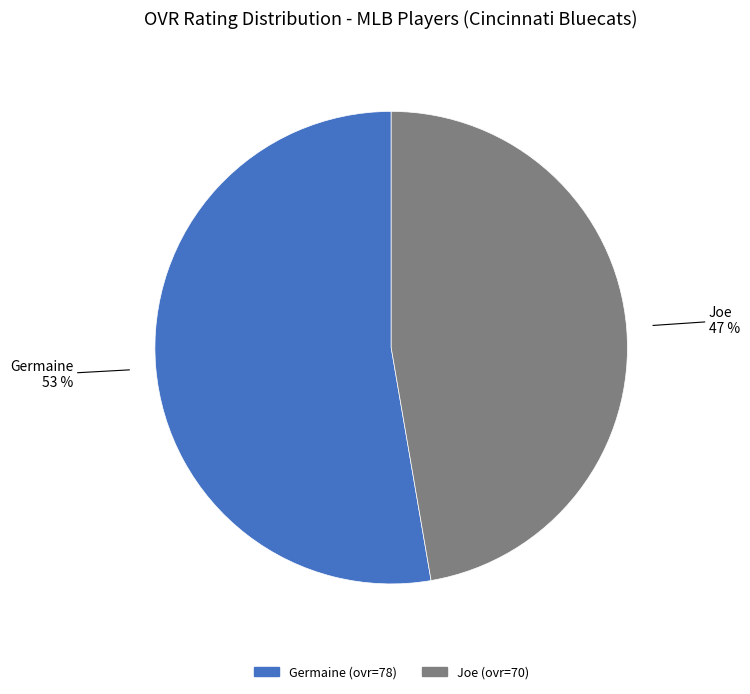

To the nearest percent, what is the average slice percentage?

50%